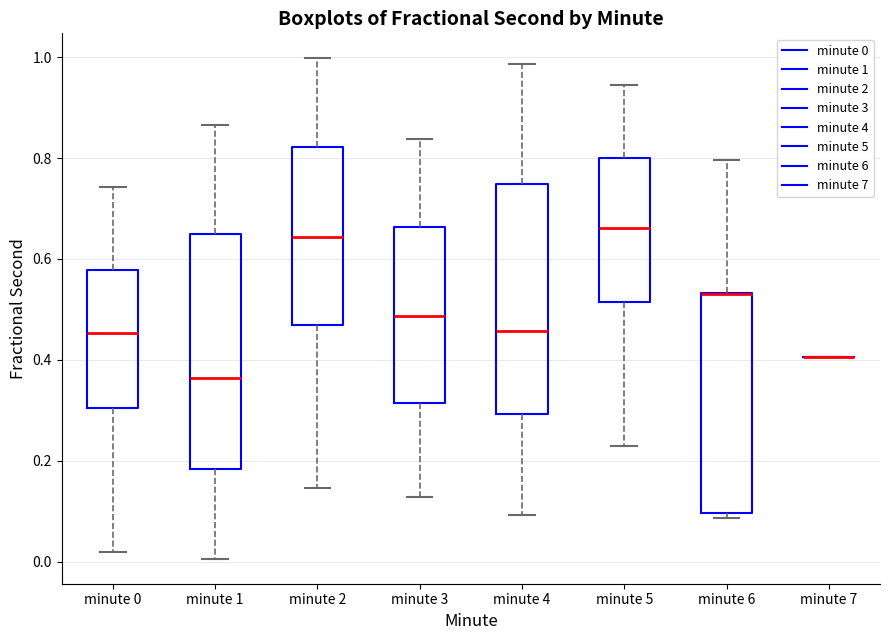

Reading left to right, read every box against the y-axis: the position of its median line, the range the box covers, and the ends of its whiskers. The values are not printed on the chart, so give them approximately, as read against the axis.

minute 0: median 0.46, box 0.30 to 0.58, whiskers 0.02 to 0.74
minute 1: median 0.36, box 0.18 to 0.66, whiskers 0.00 to 0.86
minute 2: median 0.64, box 0.46 to 0.82, whiskers 0.14 to 1.00
minute 3: median 0.48, box 0.32 to 0.66, whiskers 0.12 to 0.84
minute 4: median 0.46, box 0.30 to 0.74, whiskers 0.10 to 0.98
minute 5: median 0.66, box 0.52 to 0.80, whiskers 0.22 to 0.94
minute 6: median 0.54 (drawn on the box's upper edge), box 0.10 to 0.54, whiskers 0.08 to 0.80
minute 7: box collapsed to a line at 0.40, whiskers 0.40 to 0.40